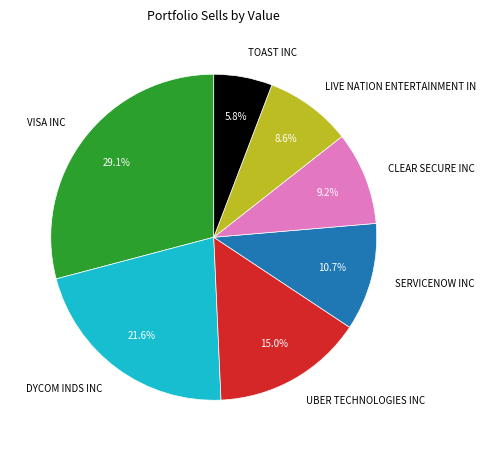

Which slice is the smallest?

TOAST INC